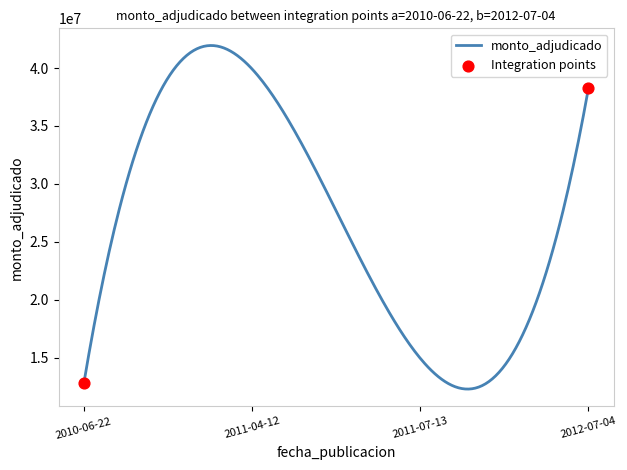

What is the smallest value displayed?

12282994.9